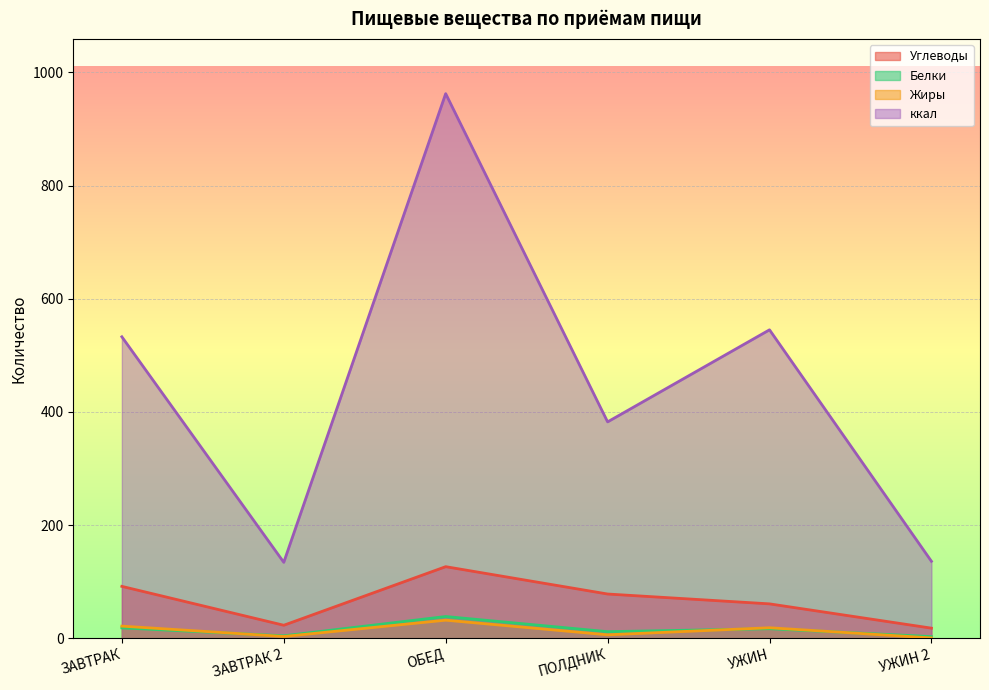

Is it true that Жиры equals 8.7 at ПОЛДНИК?

False